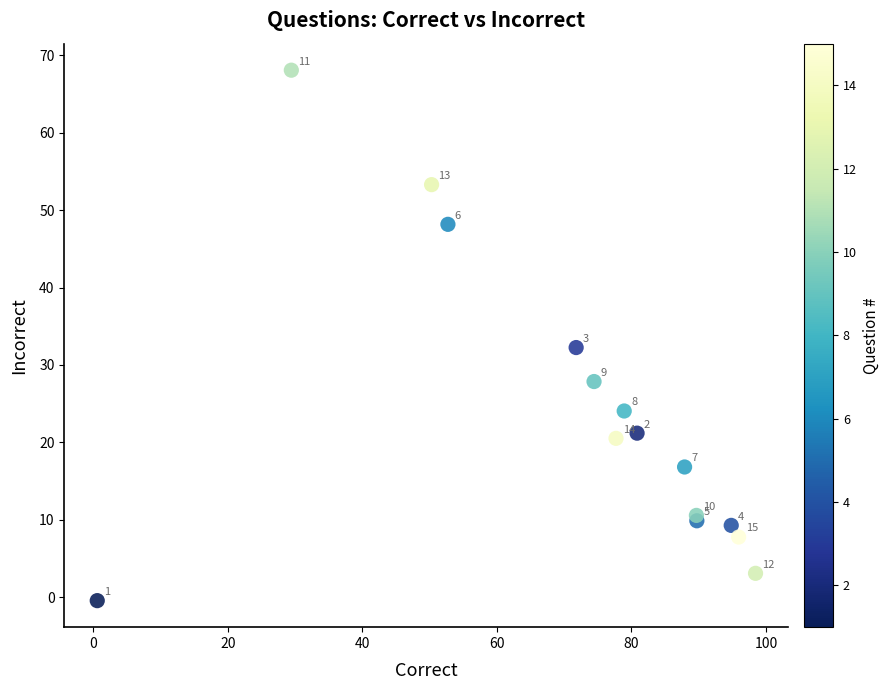

What Y value in the scatter plot is closest to 33?

32.3